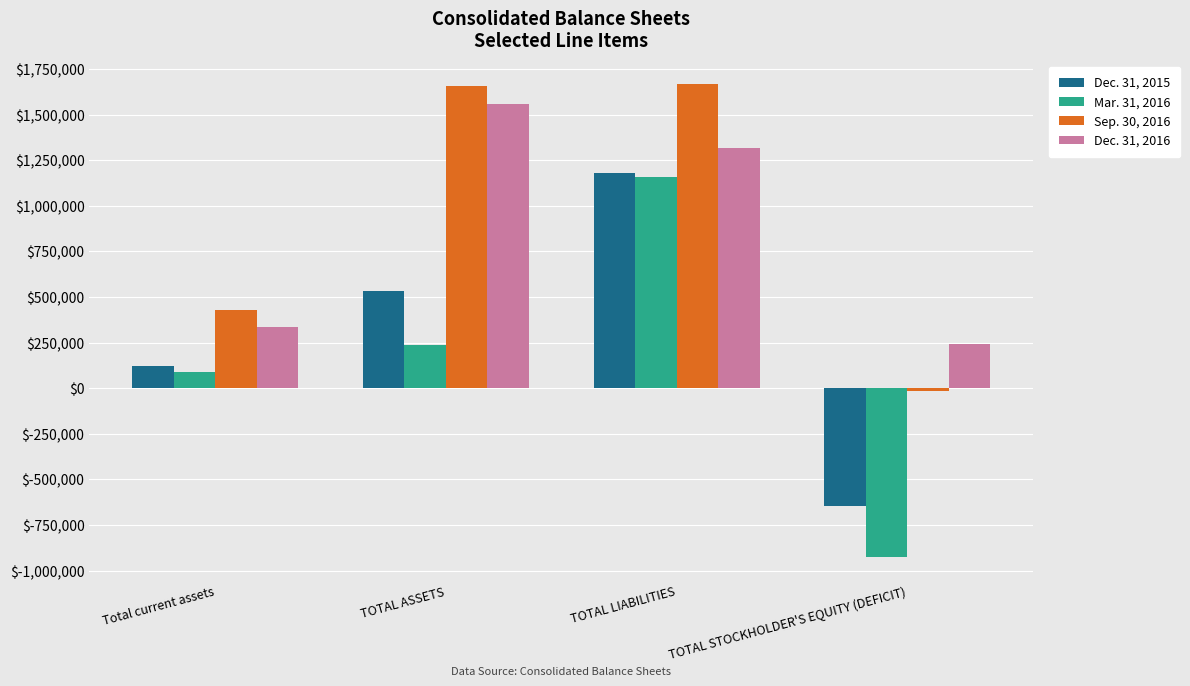

What is the approximate value of Dec. 31, 2016 at Total current assets, to the nearest 100?

335500